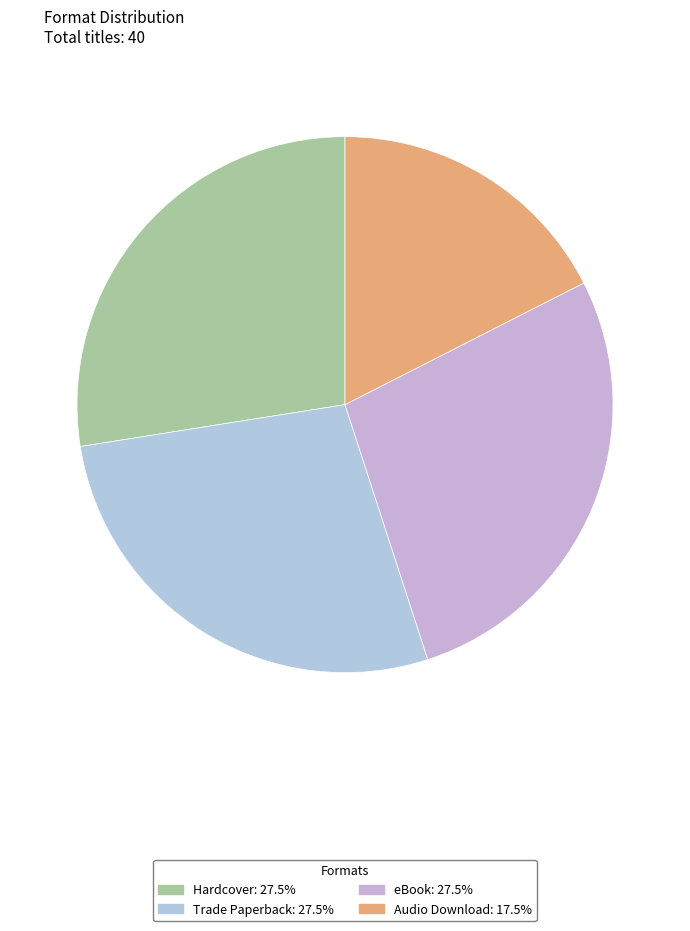

True or false: eBook accounts for 28% of the total.

True